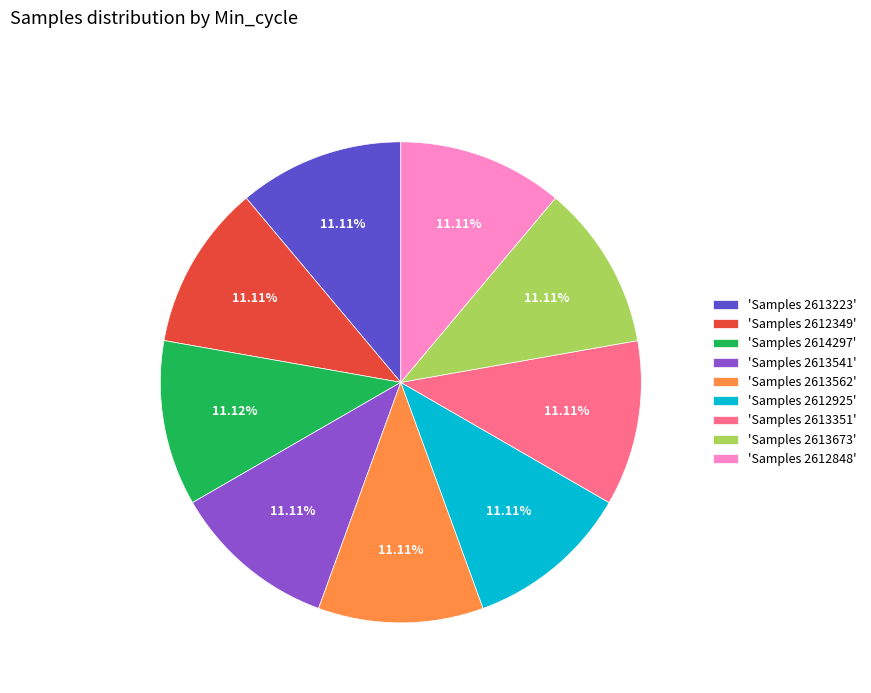

Is the sum of 'Samples 2614297' and 'Samples 2613673' greater than half?

No